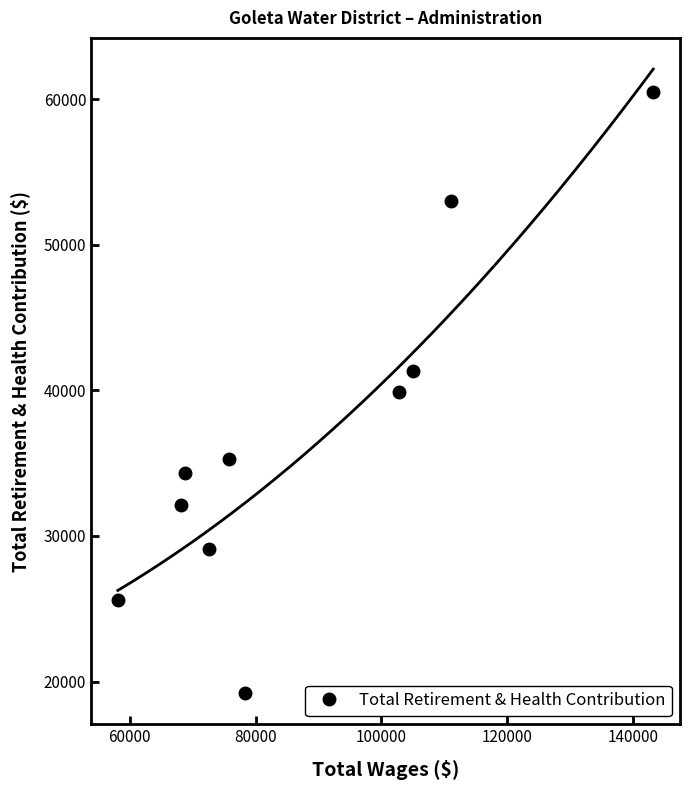

What is the value of the Total Retirement & Health Contribution point at the 7th from the left?

39866